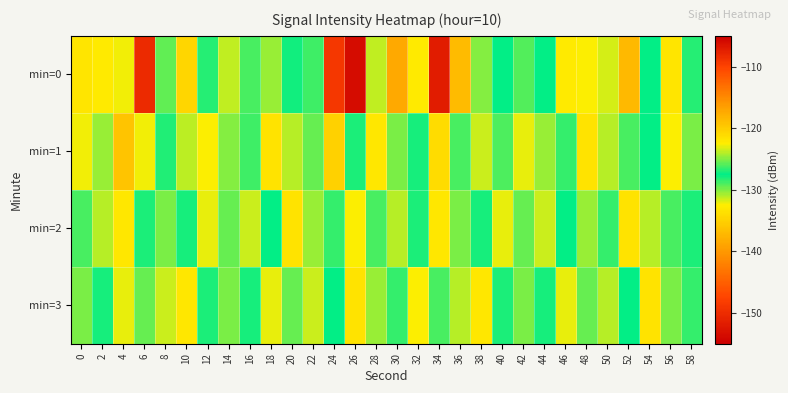

Reading left to right, what are all the values shown in this chart?

min=0: 0=-133.3	2=-132.8	4=-132.3	6=-108.3	8=-125.6	10=-134.5	12=-126.8	14=-131.3	16=-129.0	18=-130.4	20=-127.3	22=-128.8	24=-148.8	26=-153.5	28=-131.4	30=-138.5	32=-132.9	34=-151.7	36=-136.9	38=-130.1	40=-127.5	42=-129.1	44=-127.5	46=-132.8	48=-132.4	50=-131.7	52=-137.1	54=-127.5	56=-133.2	58=-126.8
min=1: 0=-132.3	2=-130.5	4=-136.2	6=-132.2	8=-128.1	10=-123.9	12=-132.4	14=-130.0	16=-128.8	18=-133.5	20=-131.0	22=-129.5	24=-135.0	26=-127.0	28=-133.0	30=-130.0	32=-128.0	34=-134.0	36=-129.0	38=-131.5	40=-126.0	42=-132.0	44=-130.5	46=-128.5	48=-133.5	50=-131.0	52=-129.0	54=-127.5	56=-132.5	58=-130.0
min=2: 0=-129.0	2=-131.0	4=-133.0	6=-127.0	8=-130.0	10=-128.0	12=-132.0	14=-129.5	16=-131.5	18=-127.5	20=-133.5	22=-130.5	24=-128.5	26=-132.5	28=-129.0	30=-131.0	32=-127.0	34=-133.0	36=-130.0	38=-128.0	40=-132.0	42=-129.5	44=-131.5	46=-127.5	48=-130.5	50=-128.5	52=-133.5	54=-131.0	56=-129.0	58=-127.0
min=3: 0=-130.0	2=-128.0	4=-132.0	6=-129.5	8=-131.5	10=-133.0	12=-127.0	14=-130.0	16=-128.0	18=-132.0	20=-129.5	22=-131.5	24=-127.5	26=-133.5	28=-130.5	30=-128.5	32=-132.5	34=-129.0	36=-131.0	38=-133.0	40=-127.0	42=-130.0	44=-128.0	46=-132.0	48=-129.5	50=-131.0	52=-127.5	54=-133.5	56=-130.0	58=-128.5